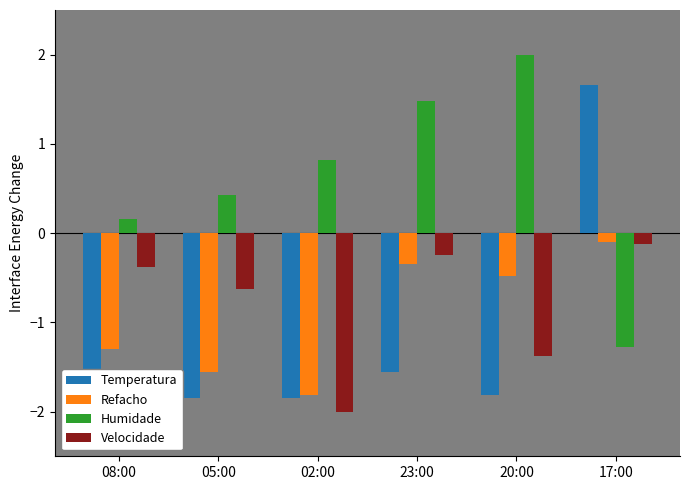

List the labels in order of Velocidade value, largest first.

17:00, 23:00, 08:00, 05:00, 20:00, 02:00